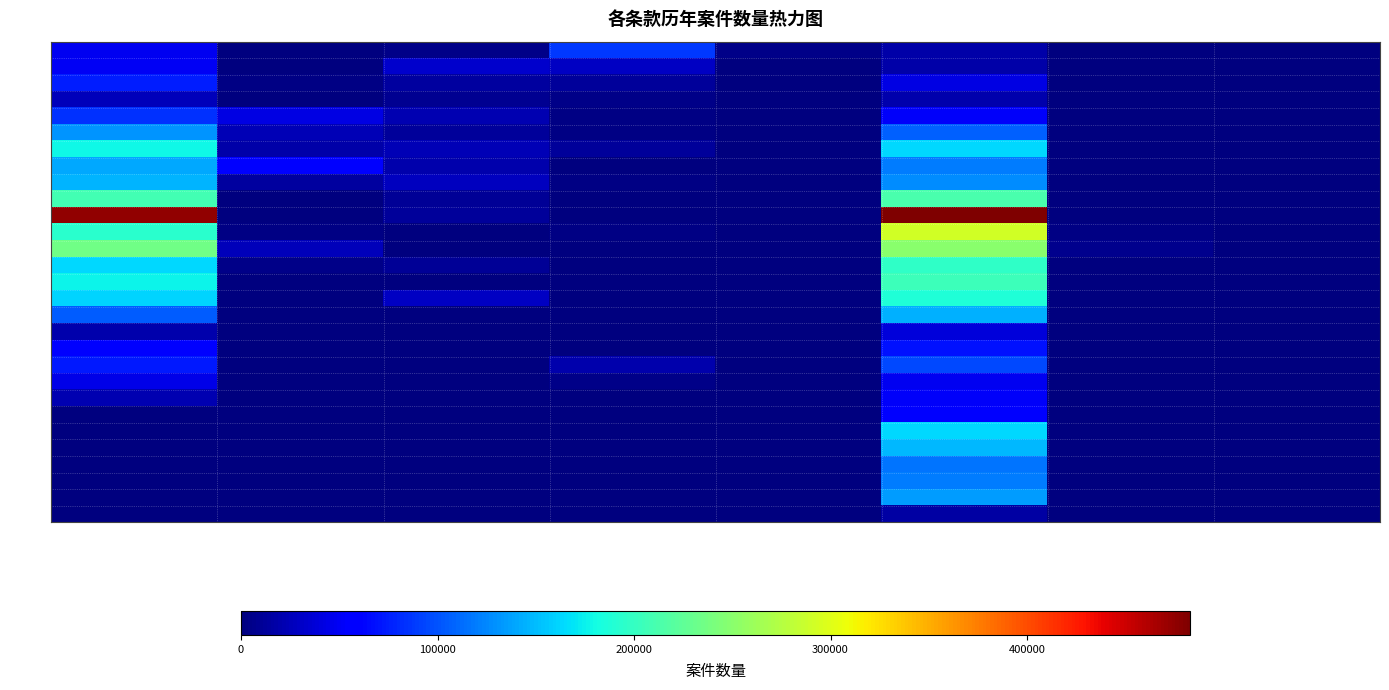

At which category is the sum across all series the highest?

第274条